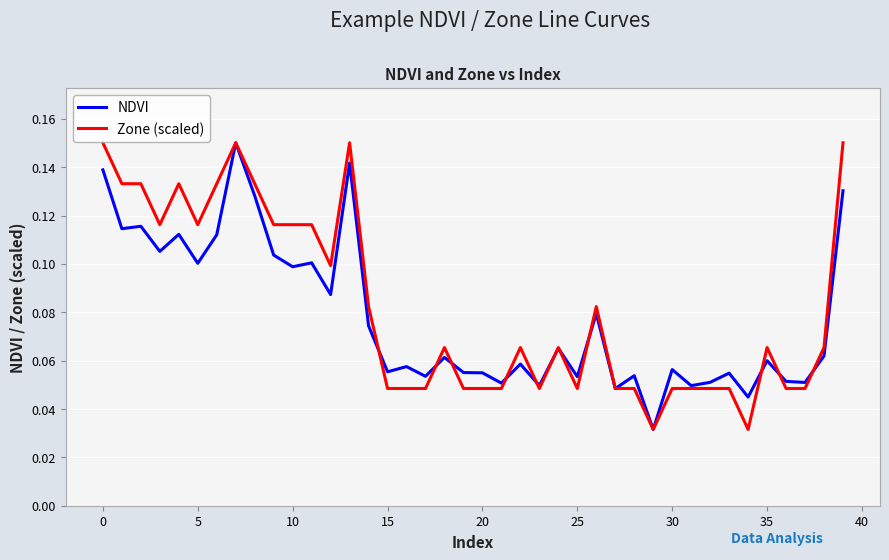

Where do NDVI and Zone (scaled) first cross each other?

14 and 15